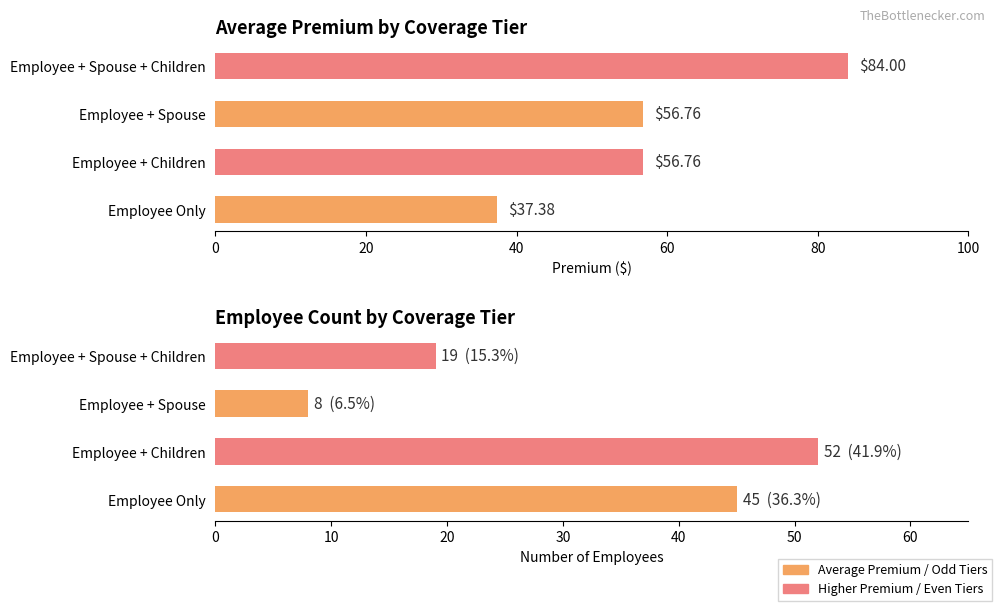

What is the lowest value of the Count series?

8.0